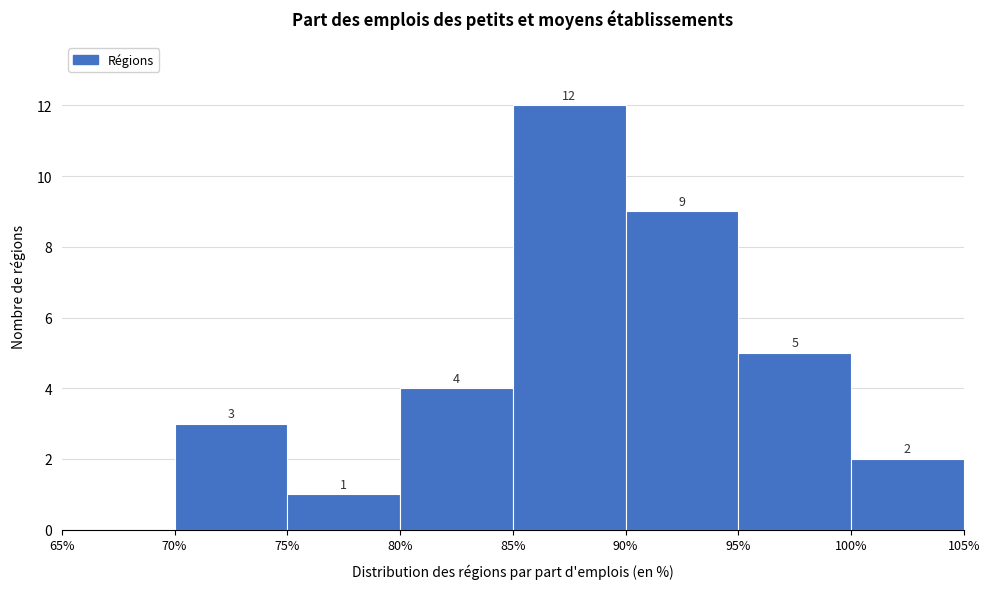

Which range on the x-axis has the tallest bar?

85% to 90%